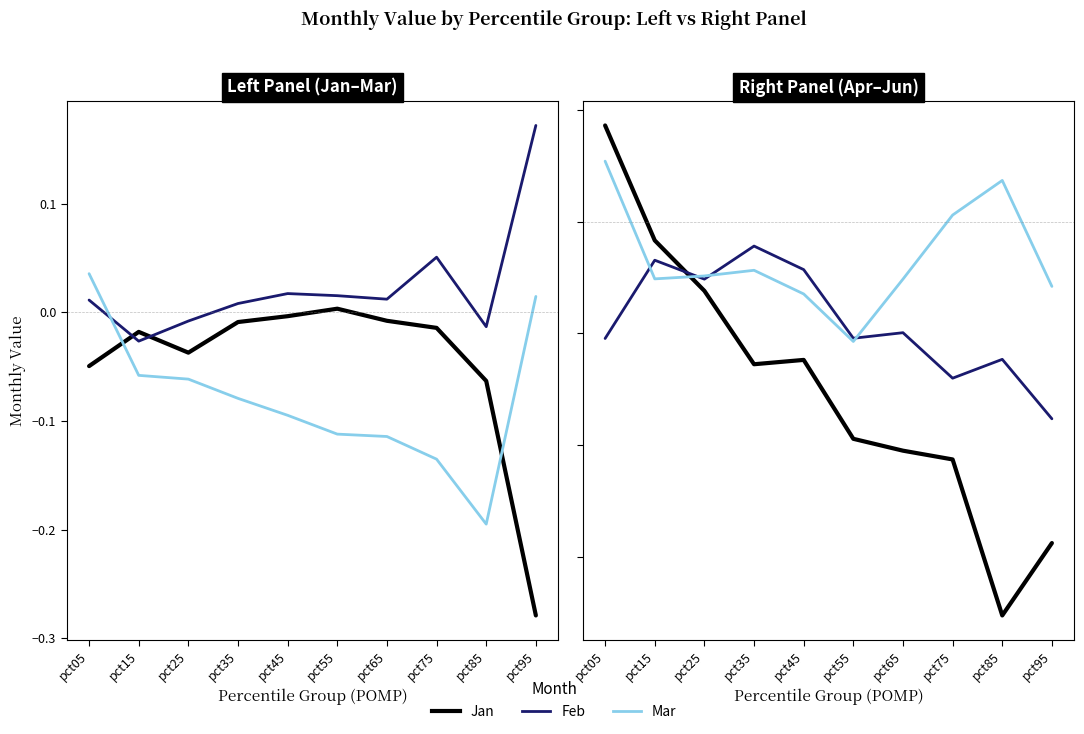

The Feb series shows -0.1 at pct85. True or false?

True